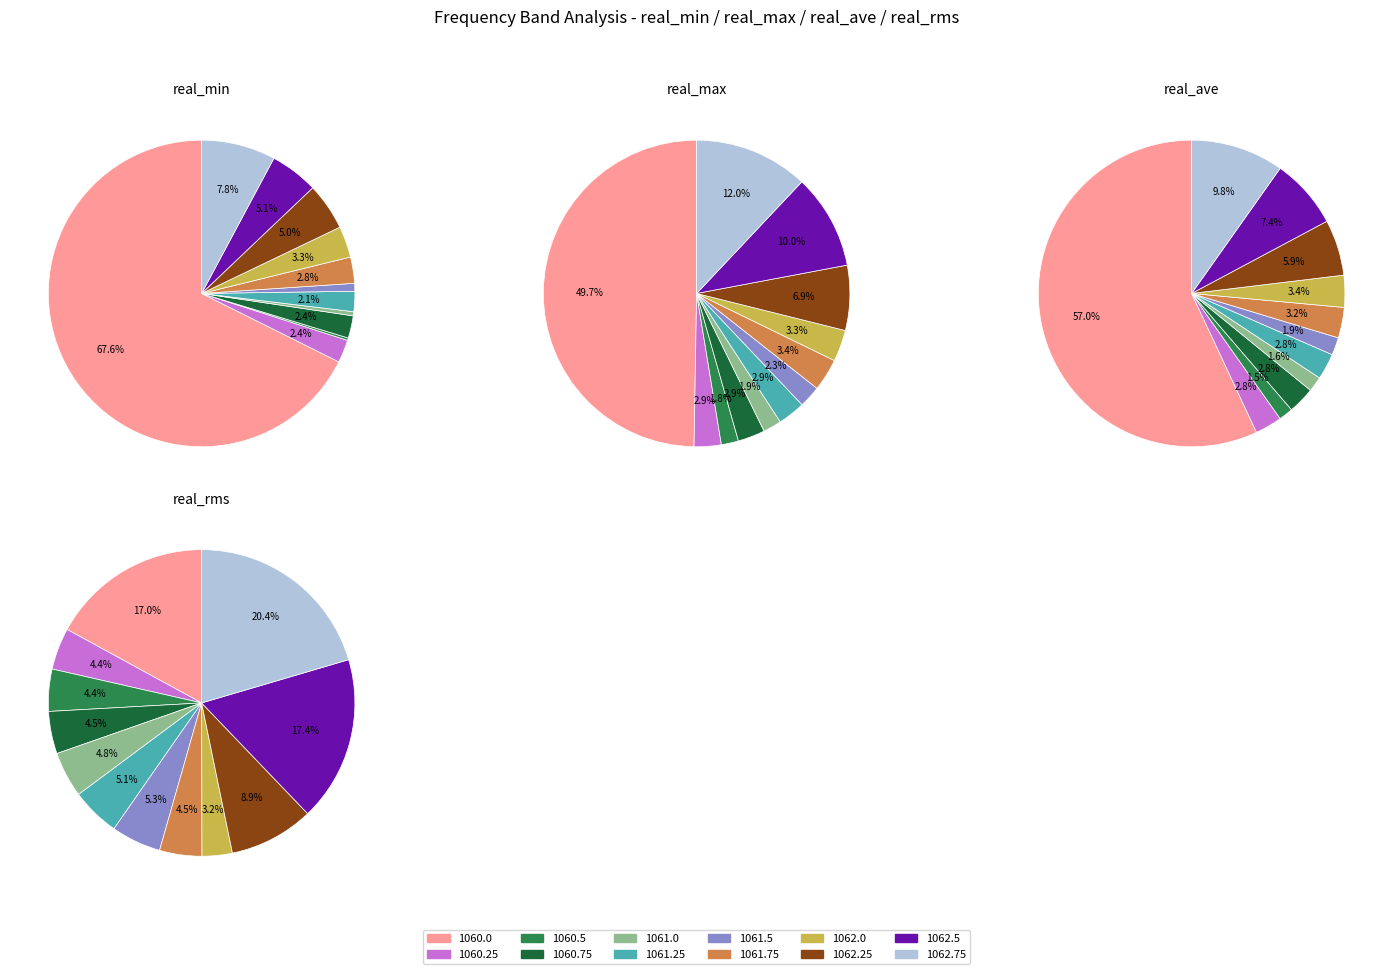

Does 1062.5 represent more than half of the total?

No